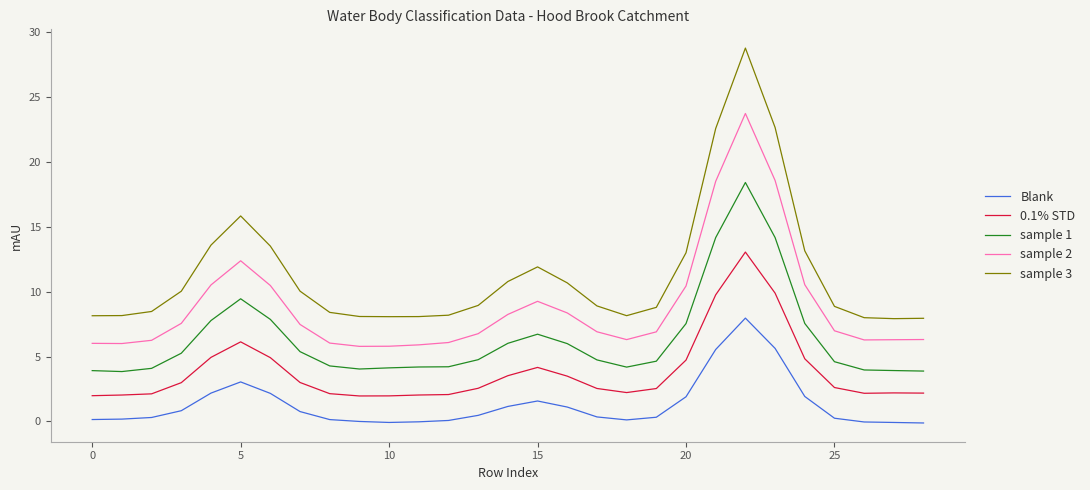

Which series has the largest total across all categories?

sample 3